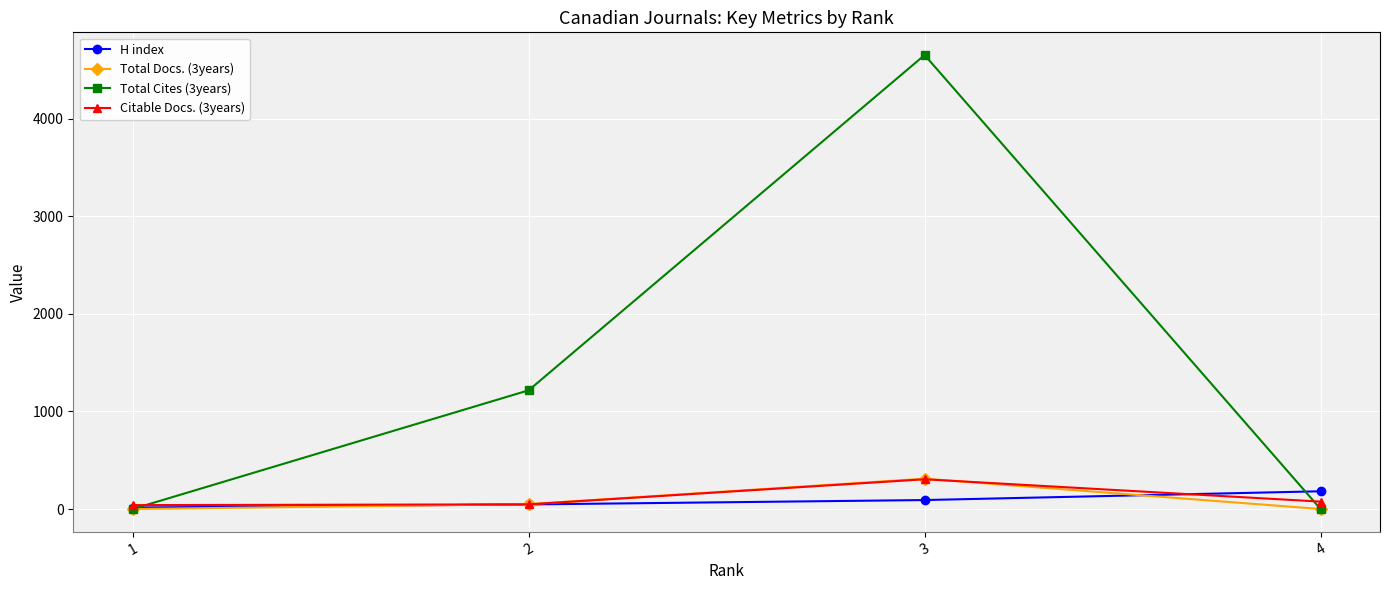

At which category is the sum across all series the highest?

3